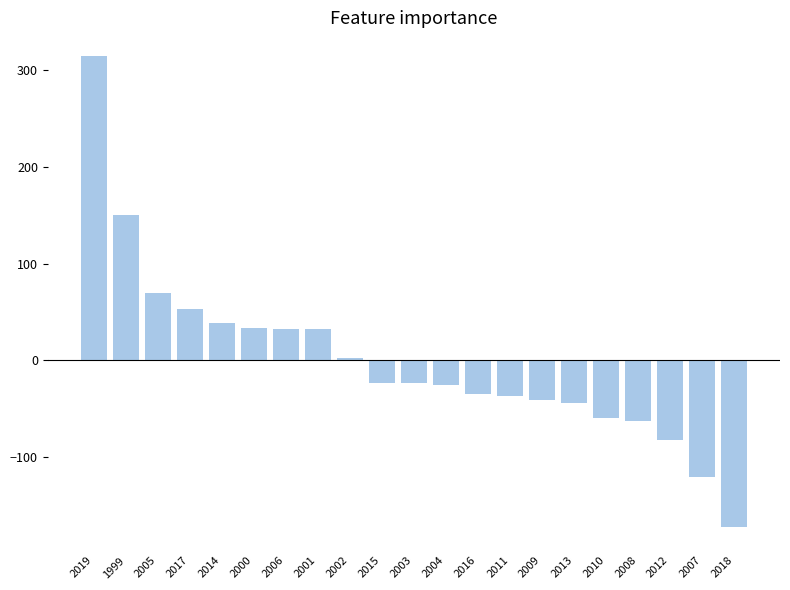

At which category does the chart reach its minimum across all series?

2018